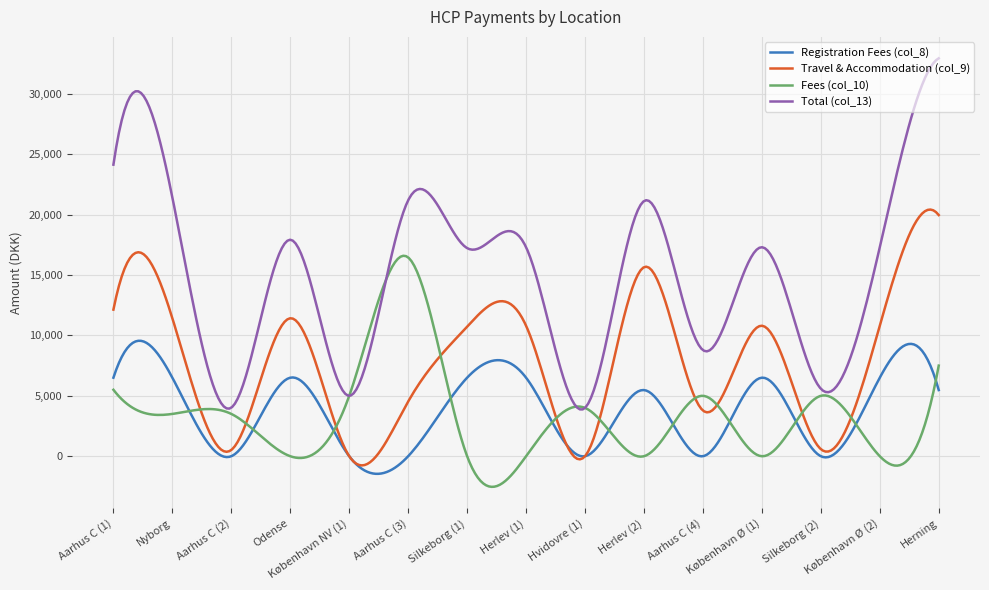

True or false: Travel & Accommodation (col_9) and Total (col_13) intersect in this chart.

False